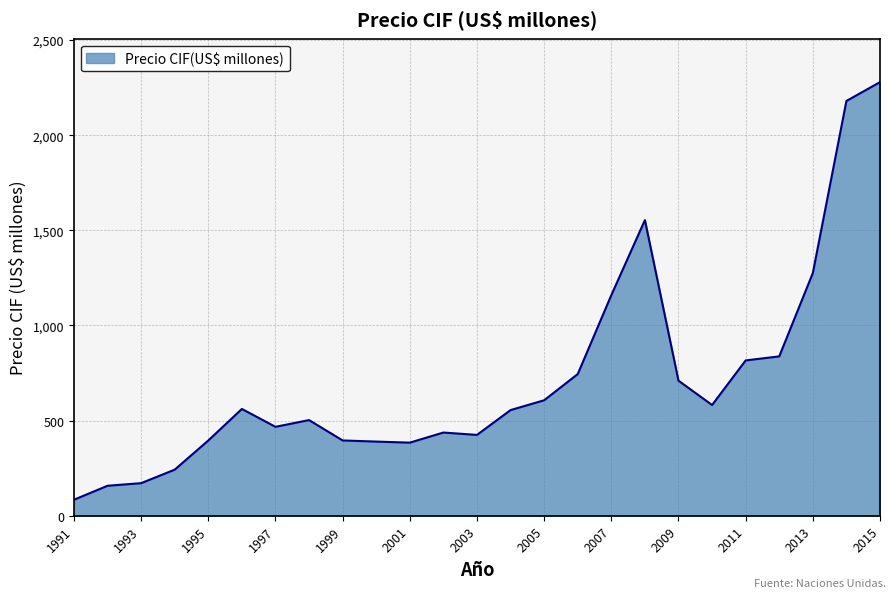

What is the difference between the maximum and minimum values?

2194.7